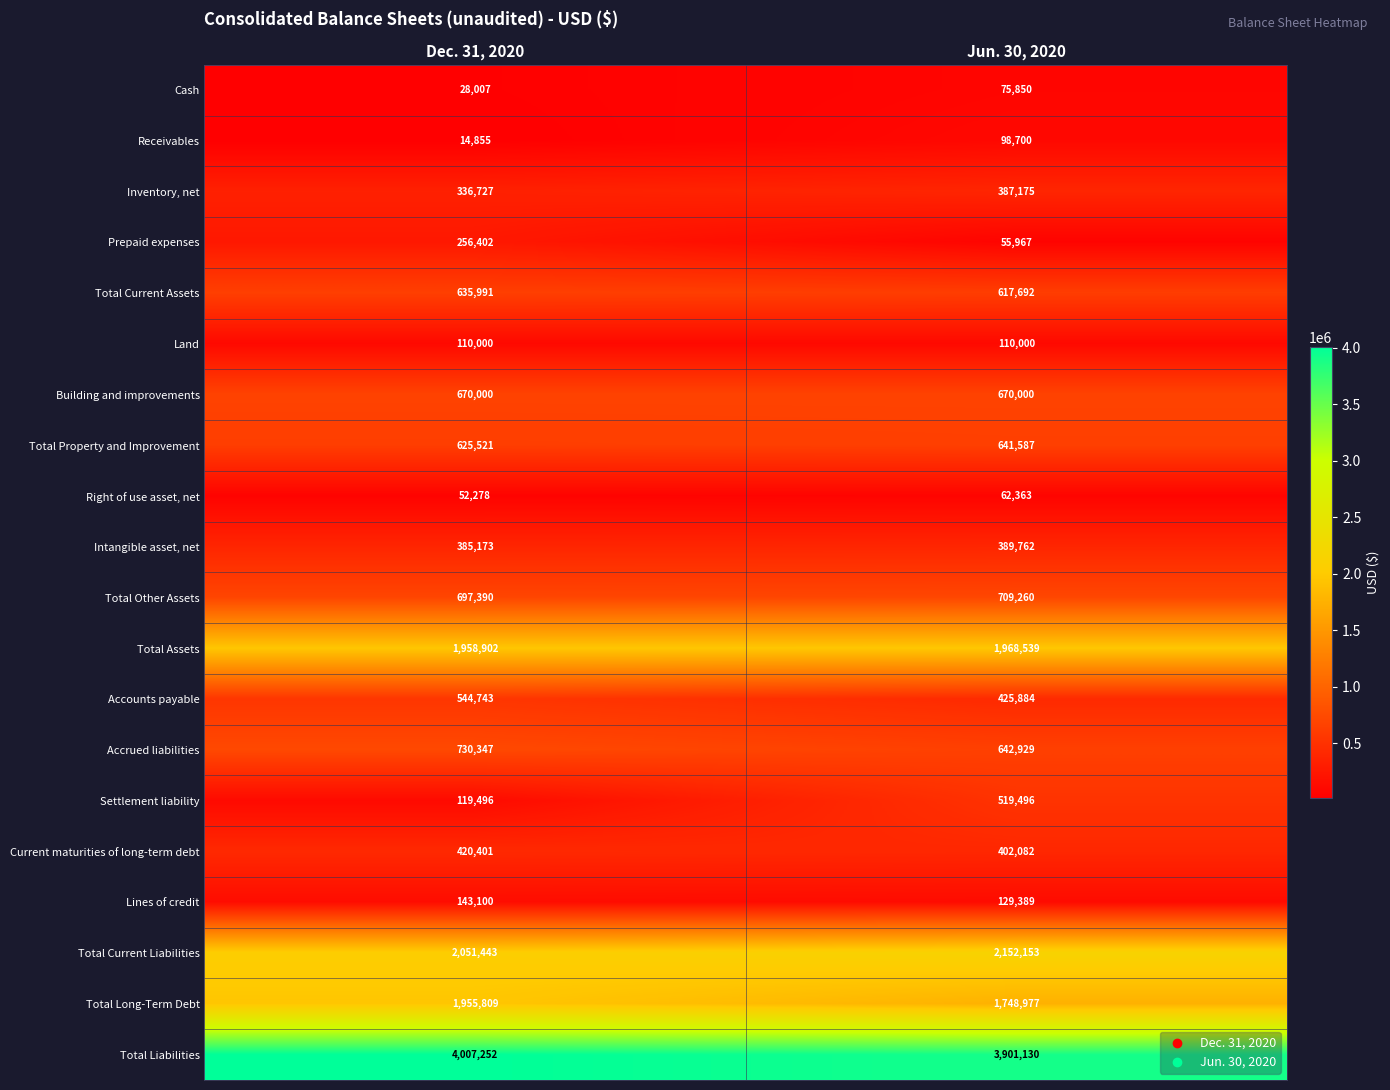

At which category is the sum across all series the highest?

Dec. 31, 2020